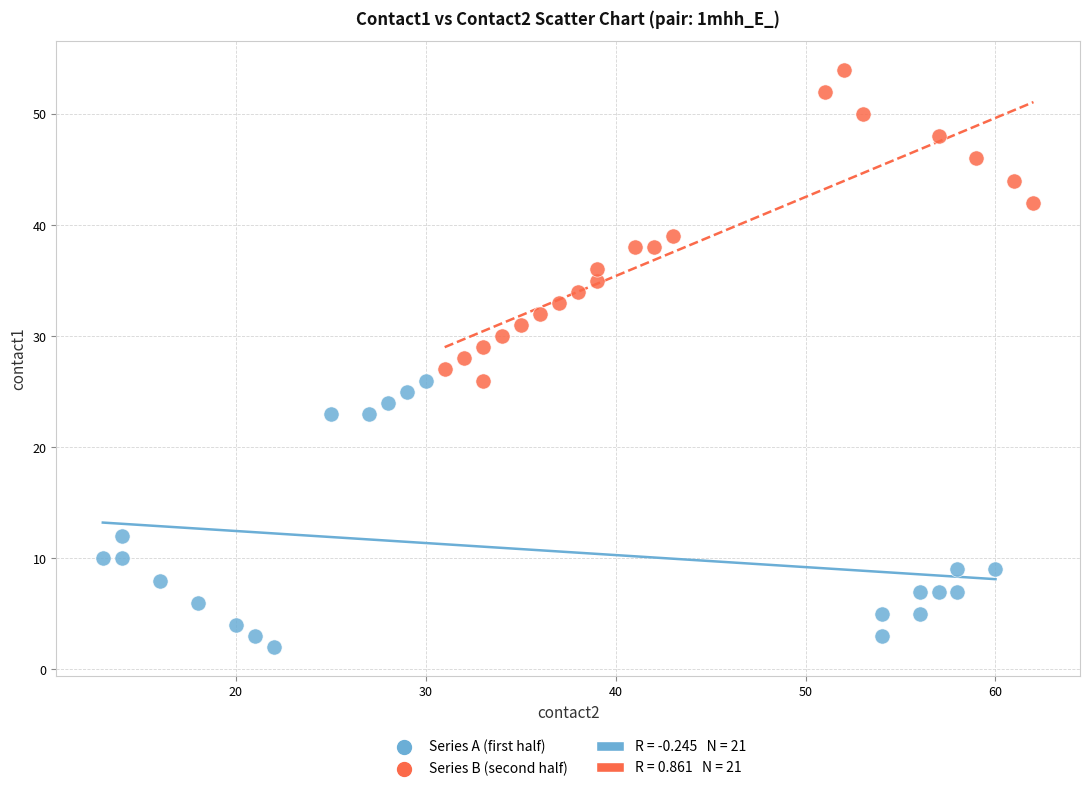

Which series contains the lowest Y value?

Series A (first half)